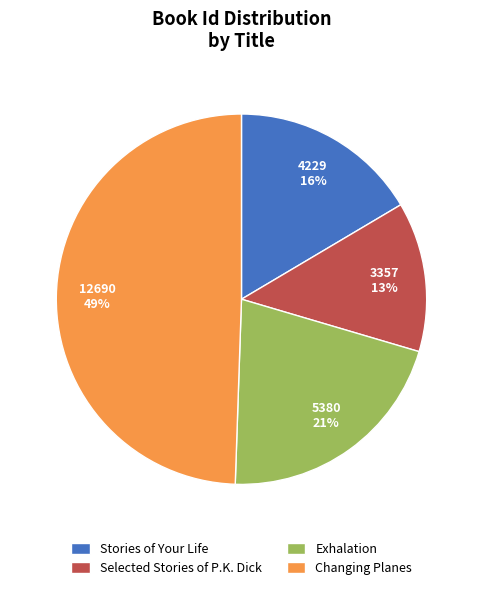

Is there a majority slice in this chart?

No